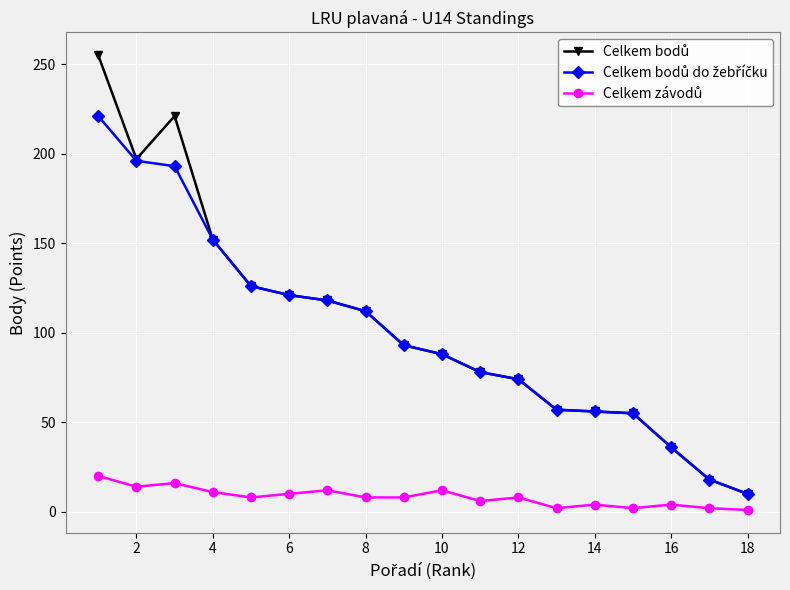

What is the greatest value displayed?

255